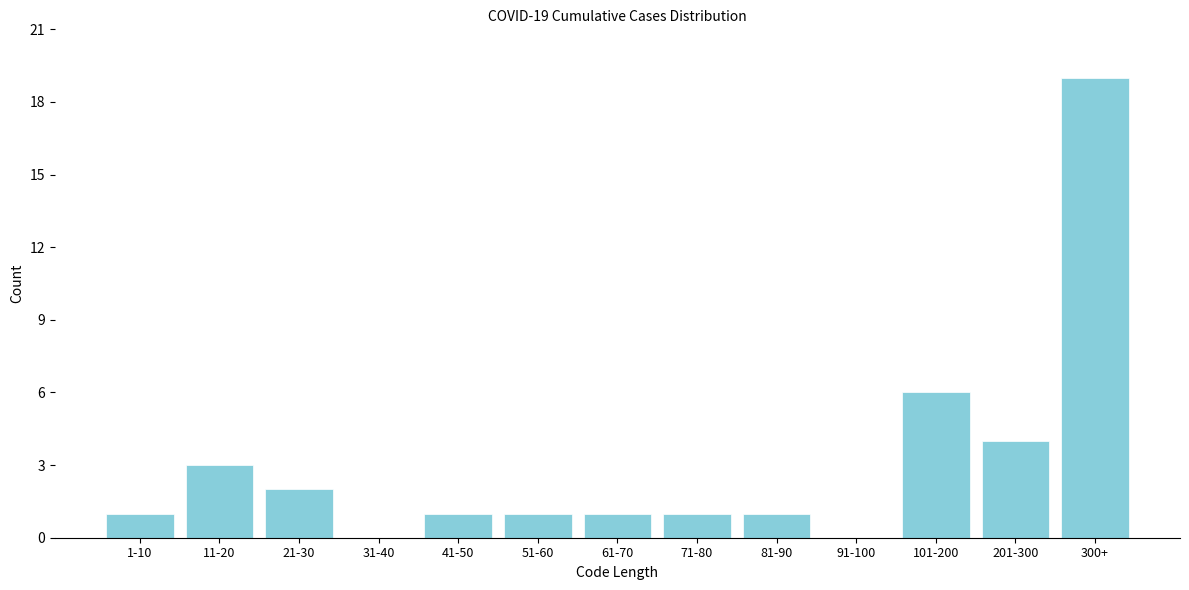

Reading left to right, extract all data points from this chart.

1-10=1	11-20=3	21-30=2	31-40=0	41-50=1	51-60=1	61-70=1	71-80=1	81-90=1	91-100=0	101-200=6	201-300=4	300+=19